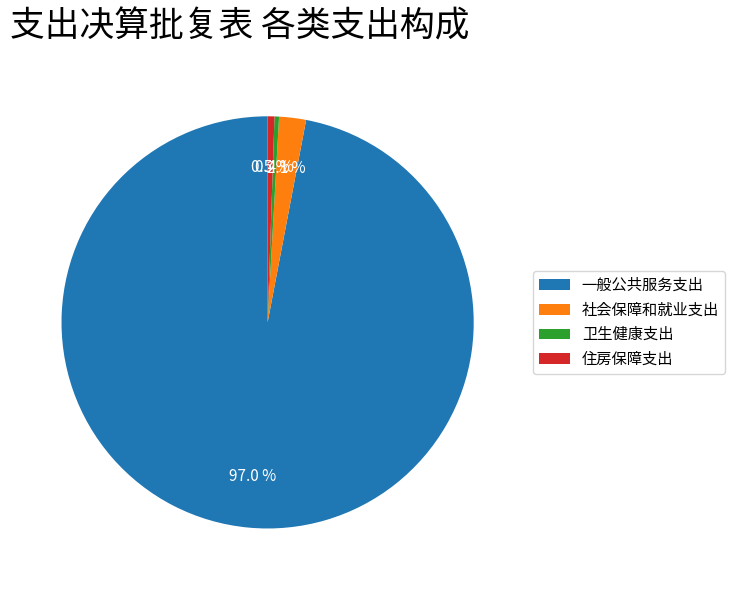

How much of the chart is everything except 住房保障支出?

99.5%